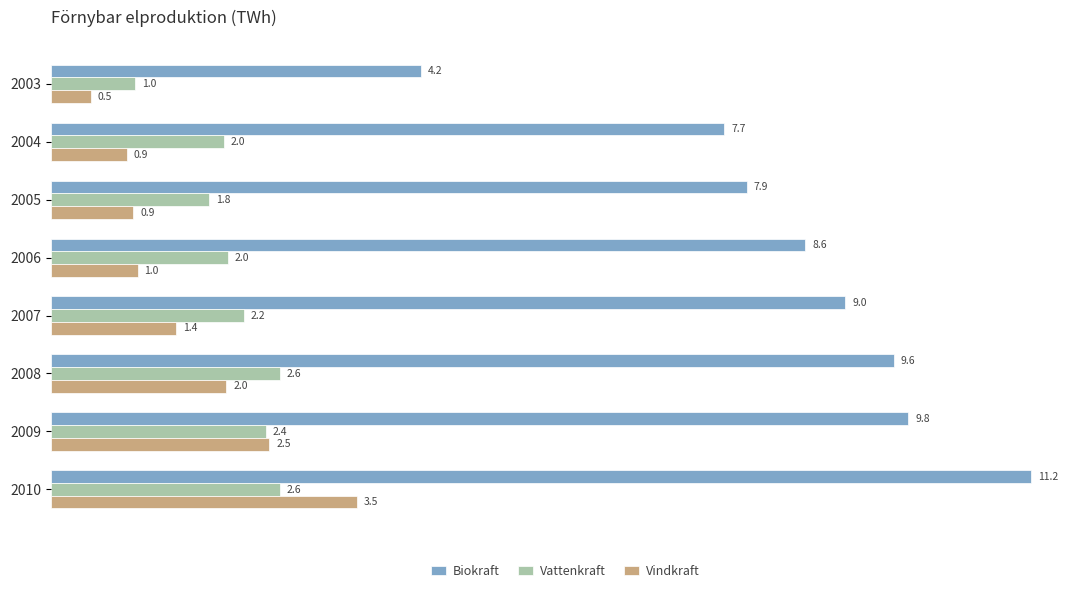

At which category is the sum across all series the highest?

2010